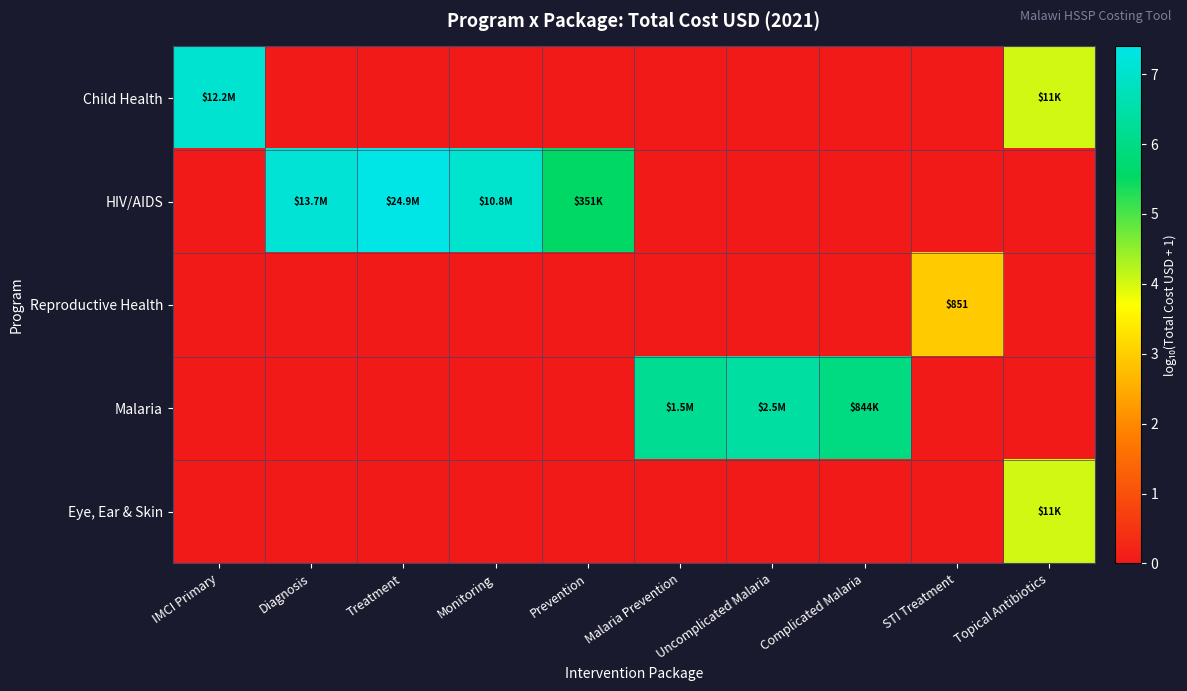

True or false: Reproductive Health has a value of 2.9 at STI Treatment.

True